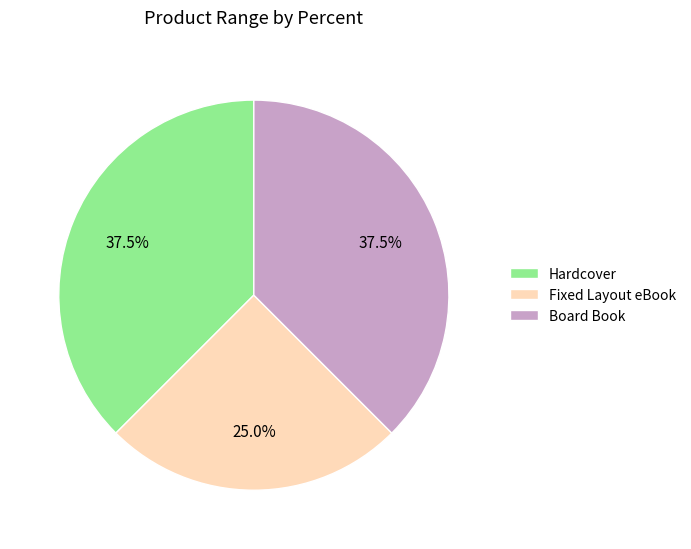

Which category has the smallest portion of the pie?

Fixed Layout eBook